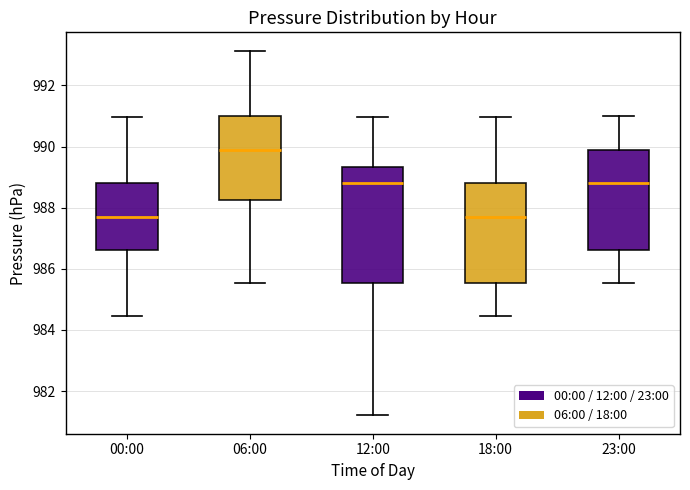

Reading left to right, transcribe this box plot: for each box, give where its median line is, the range the box spans, and where its two whiskers end, as read against the y-axis. The values are not printed on the chart, so give them approximately, as read against the axis.

00:00: median 987.8, box 986.6 to 988.8, whiskers 984.4 to 991.0
06:00: median 989.8, box 988.2 to 991.0, whiskers 985.6 to 993.2
12:00: median 988.8, box 985.6 to 989.4, whiskers 981.2 to 991.0
18:00: median 987.8, box 985.6 to 988.8, whiskers 984.4 to 991.0
23:00: median 988.8, box 986.6 to 989.8, whiskers 985.6 to 991.0